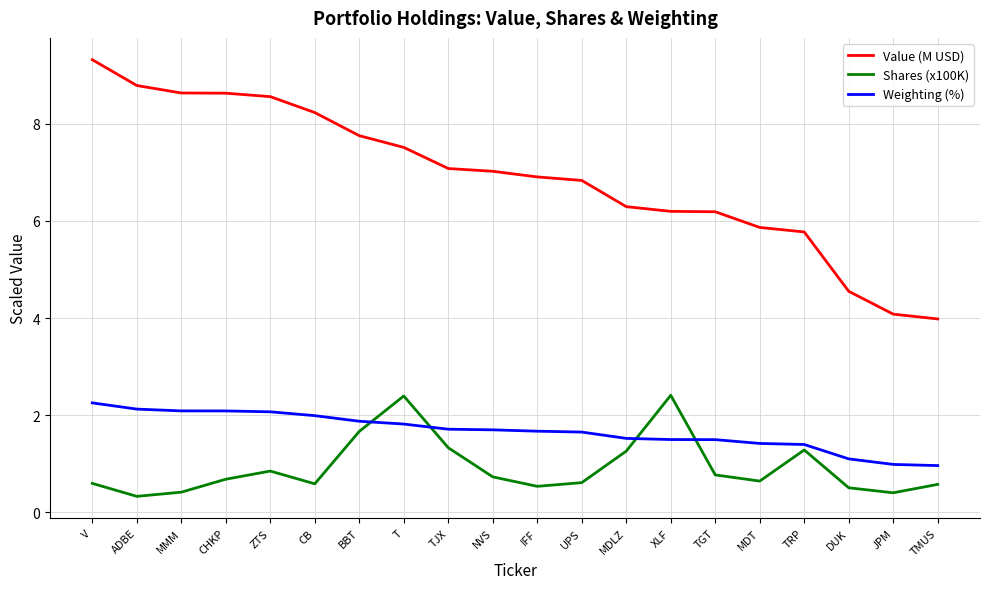

At which category does the chart reach its peak across all series?

V